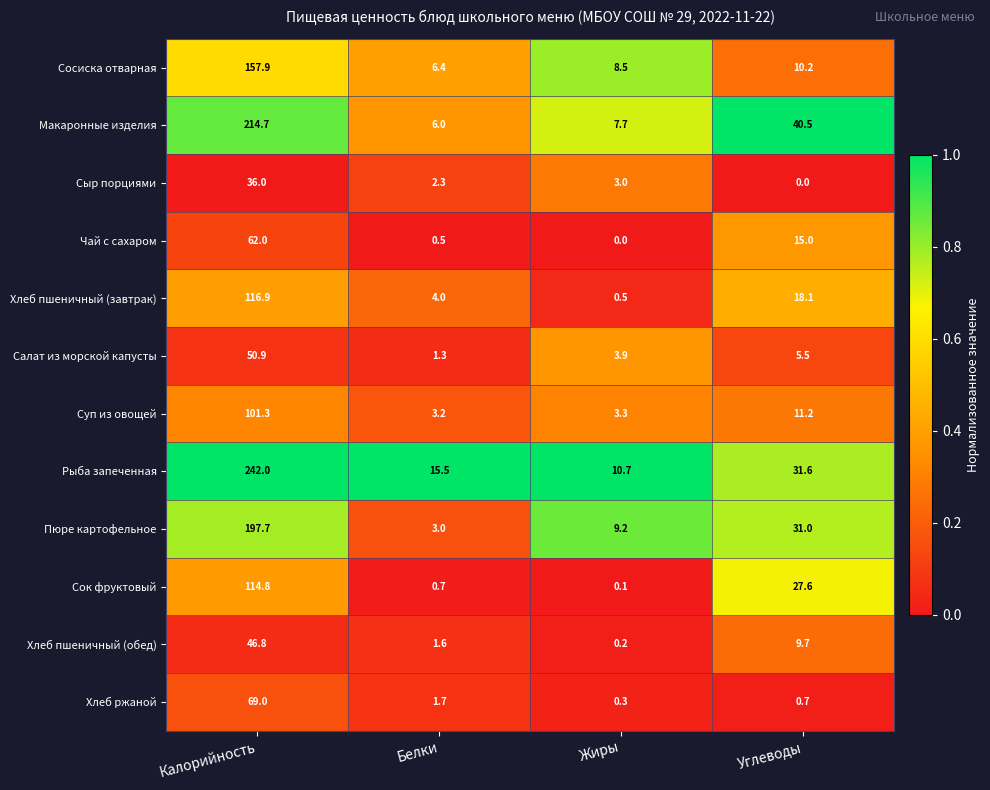

Rank the series at Калорийность from lowest to highest value.

Сыр порциями, Хлеб пшеничный (обед), Салат из морской капусты, Чай с сахаром, Хлеб ржаной, Суп из овощей, Сок фруктовый, Хлеб пшеничный (завтрак), Сосиска отварная, Пюре картофельное, Макаронные изделия, Рыба запеченная